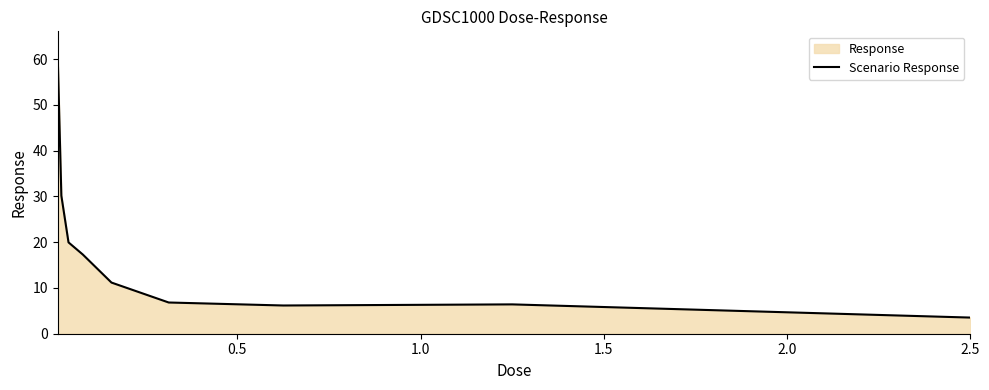

What is the minimum value shown in the chart?

3.5